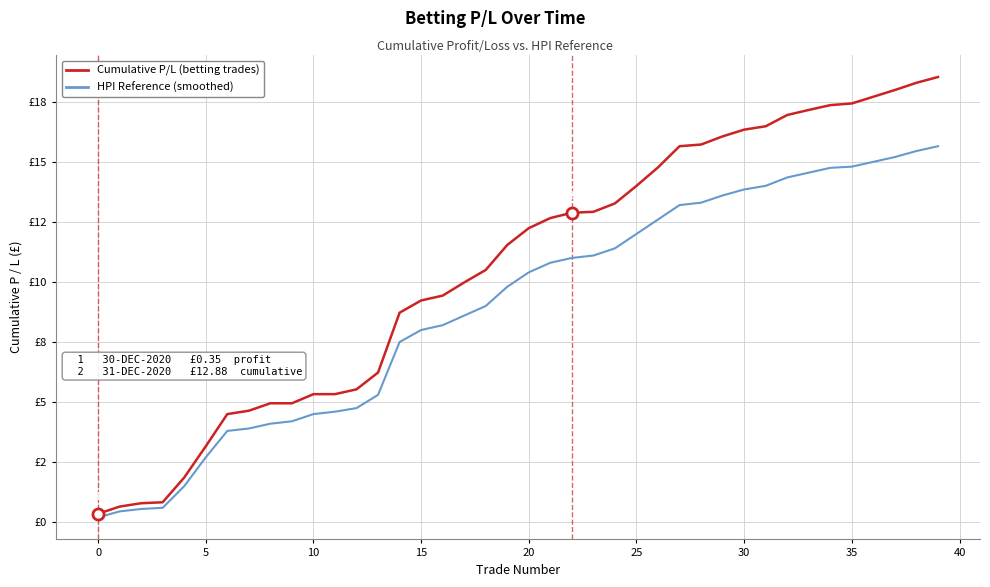

Reading left to right, list all the values displayed in this chart.

Cumulative P/L: 0.3	0.7	0.8	0.8	1.9	3.2	4.5	4.6	5.0	5.0	5.3	5.3	5.5	6.2	8.7	9.2	9.4	10.0	10.5	11.5	12.2	12.7	12.9	12.9	13.3	14.0	14.8	15.7	15.7	16.1	16.3	16.5	16.9	17.2	17.4	17.4	17.7	18.0	18.3	18.5
HPI Reference: 0.2	0.5	0.6	0.6	1.5	2.7	3.8	3.9	4.1	4.2	4.5	4.6	4.8	5.3	7.5	8.0	8.2	8.6	9.0	9.8	10.4	10.8	11.0	11.1	11.4	12.0	12.6	13.2	13.3	13.6	13.8	14.0	14.3	14.6	14.8	14.8	15.0	15.2	15.4	15.7